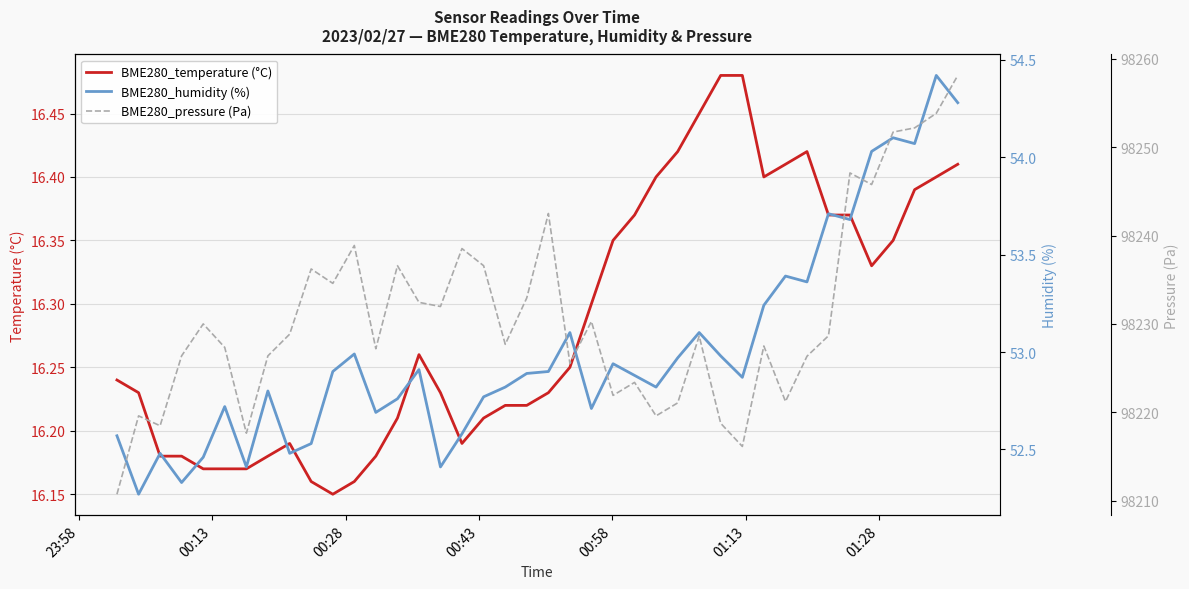

What are all the series names shown in the legend?

BME280_temperature (°C), BME280_humidity (%), BME280_pressure (Pa)